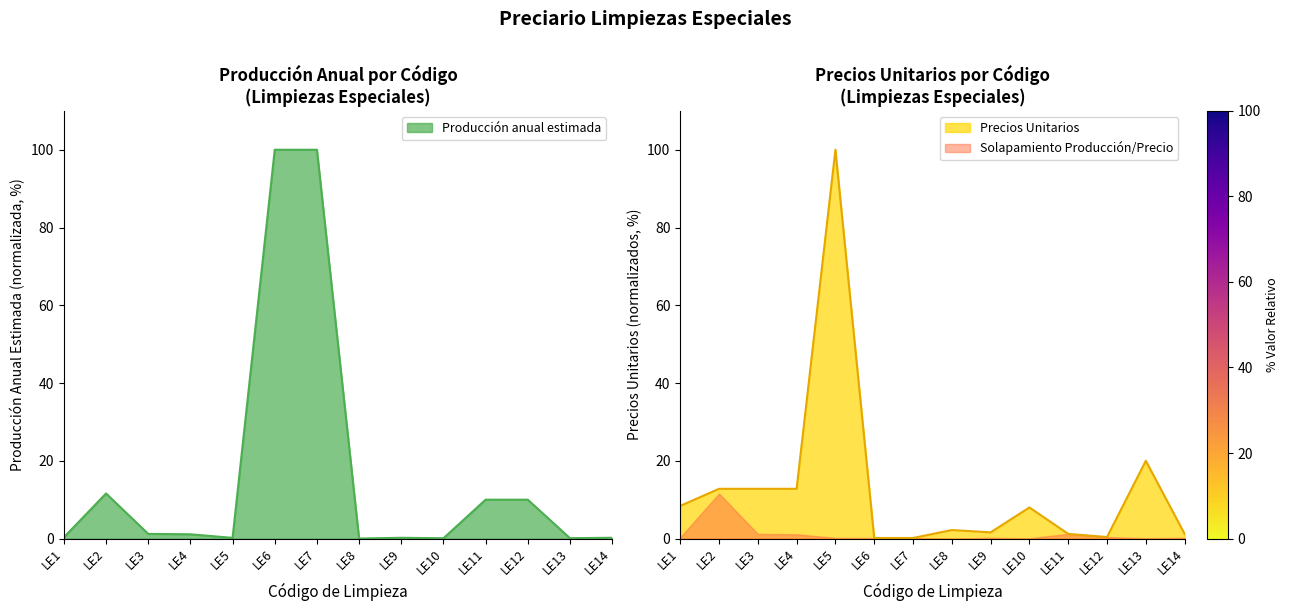

What is the maximum value for Producción anual estimada?

100.0